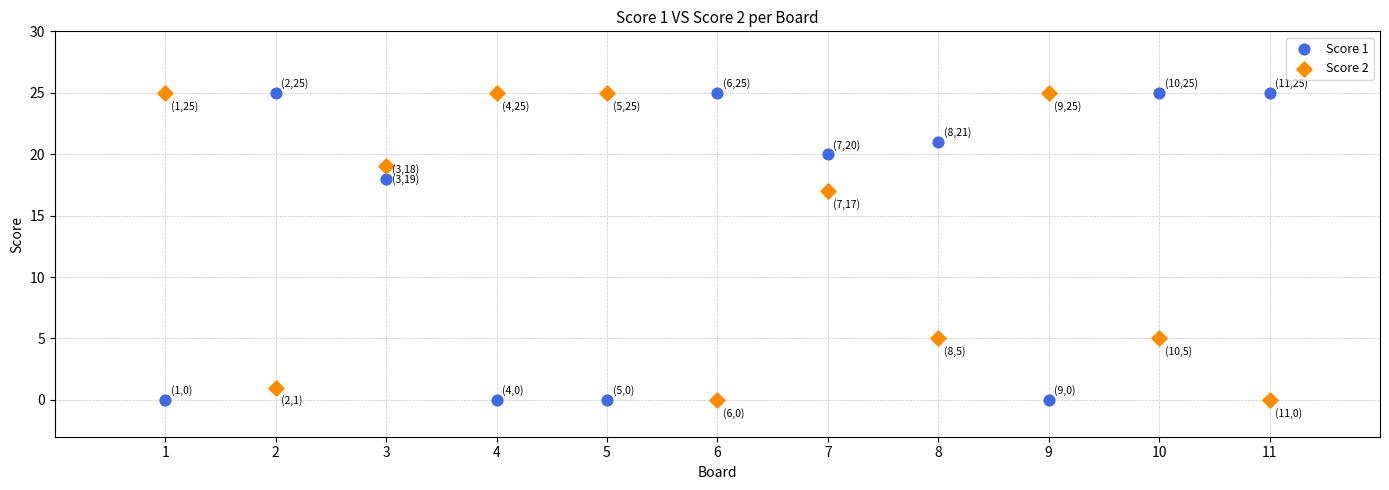

What are all the series names shown in the legend?

Score 1, Score 2